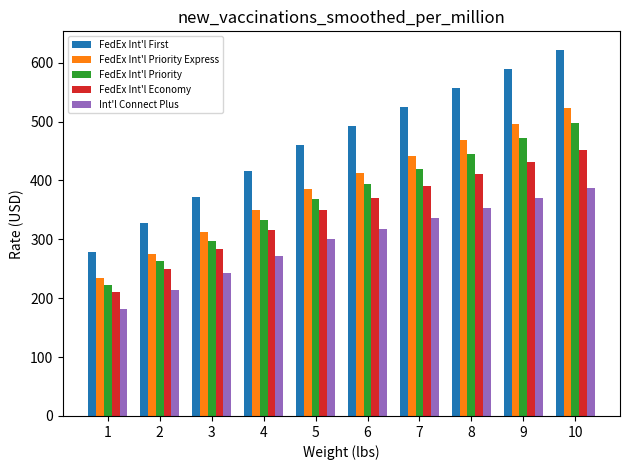

How many bars are there in total?

50